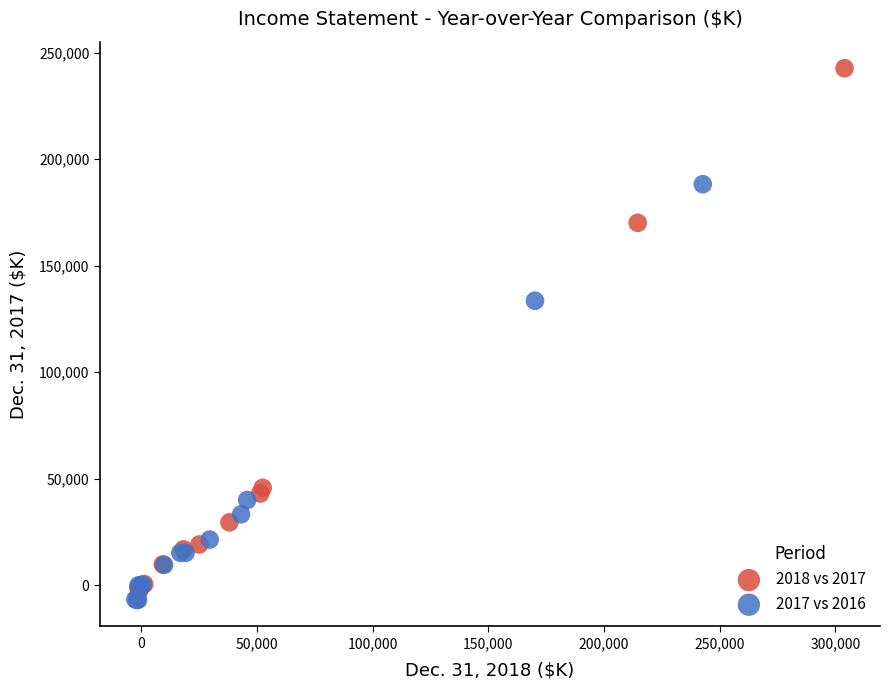

Which series has the widest spread of Y values?

2018 vs 2017